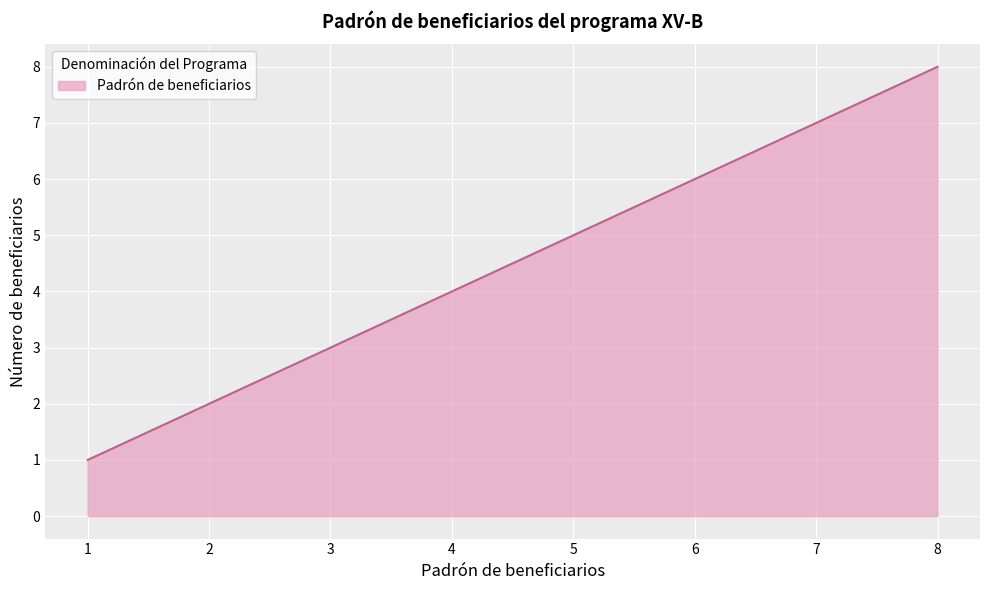

Between 7 and 2, which is larger?

7